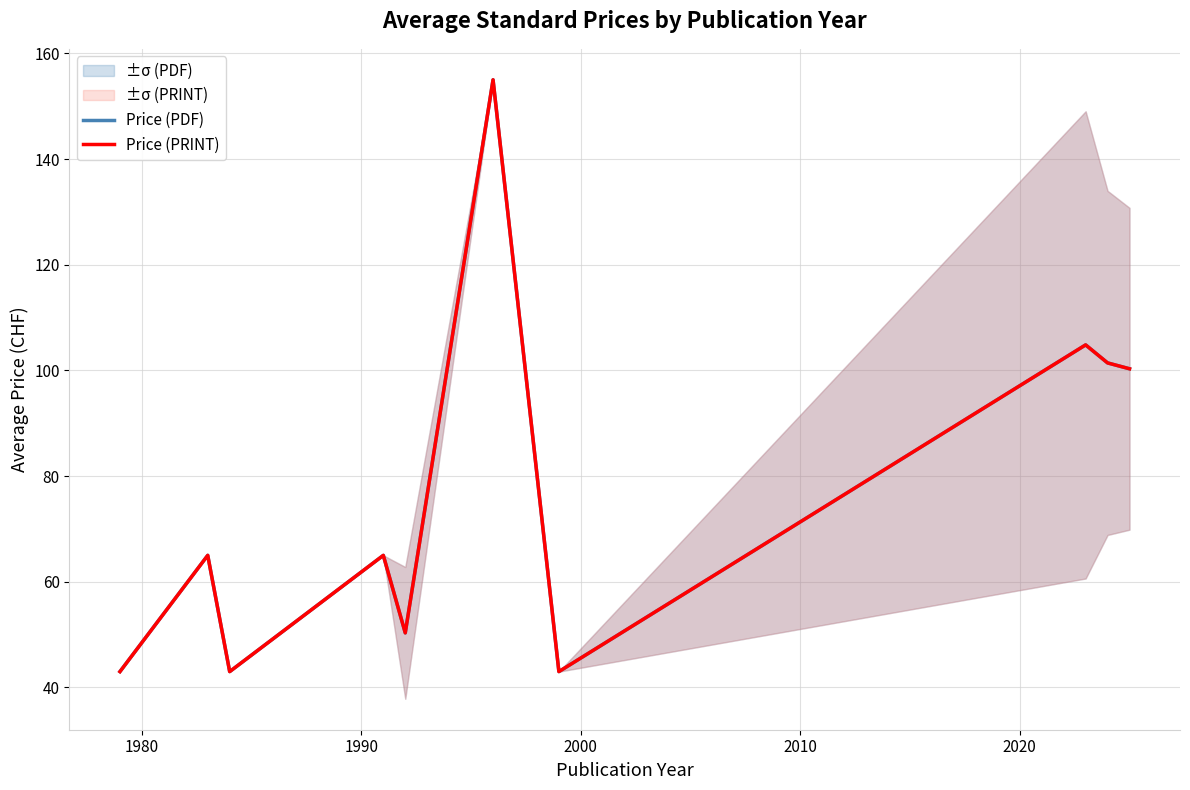

What is the maximum value for Price (PRINT)?

155.0